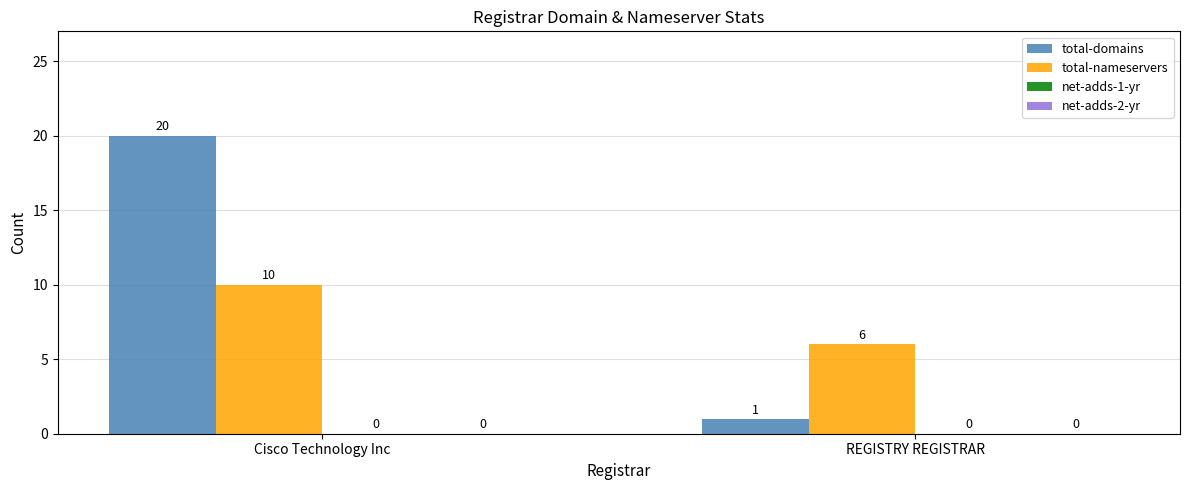

True or false: total-nameservers has a value of 3 at REGISTRY REGISTRAR.

False